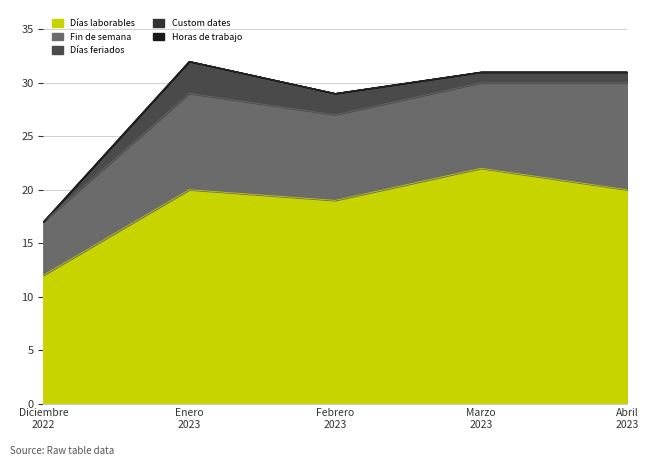

What is the difference between the Fin de semana values at Enero 2023 and Diciembre 2022?

4